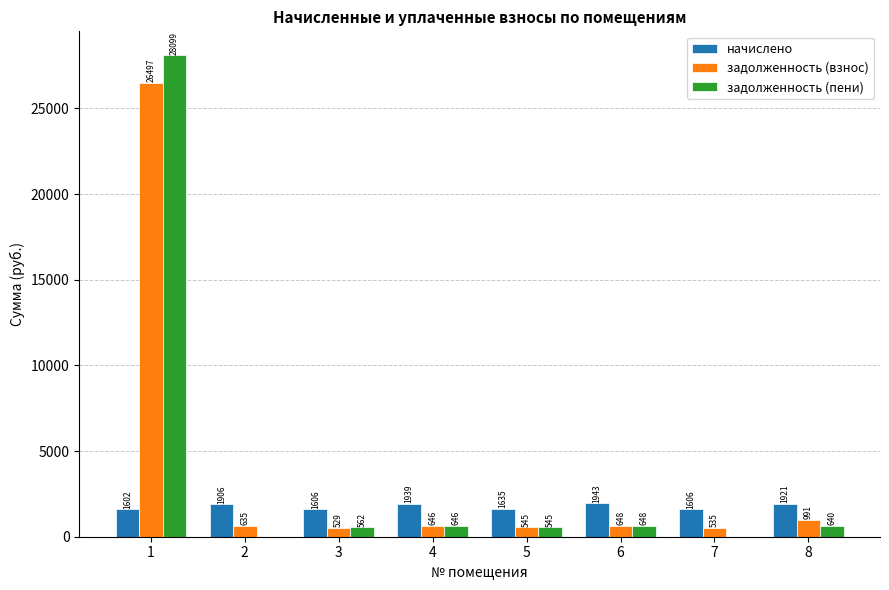

Which series changed the most between 3 and 5?

начислено